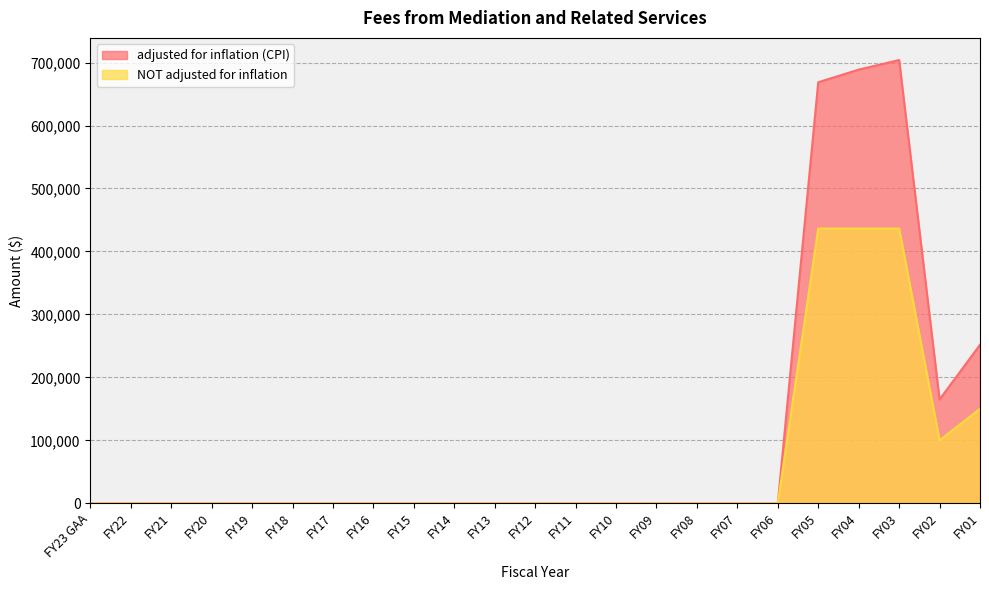

How many positive values does the adjusted for inflation (CPI) series have?

5